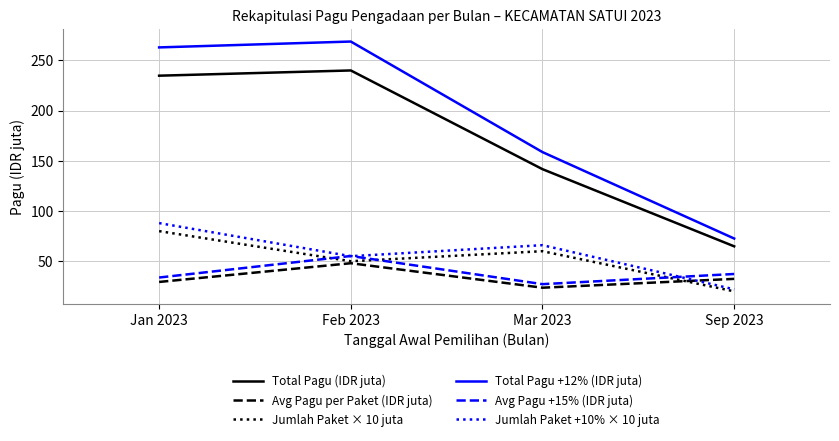

At which label does Total Pagu (IDR juta) first exceed 234?

Jan 2023